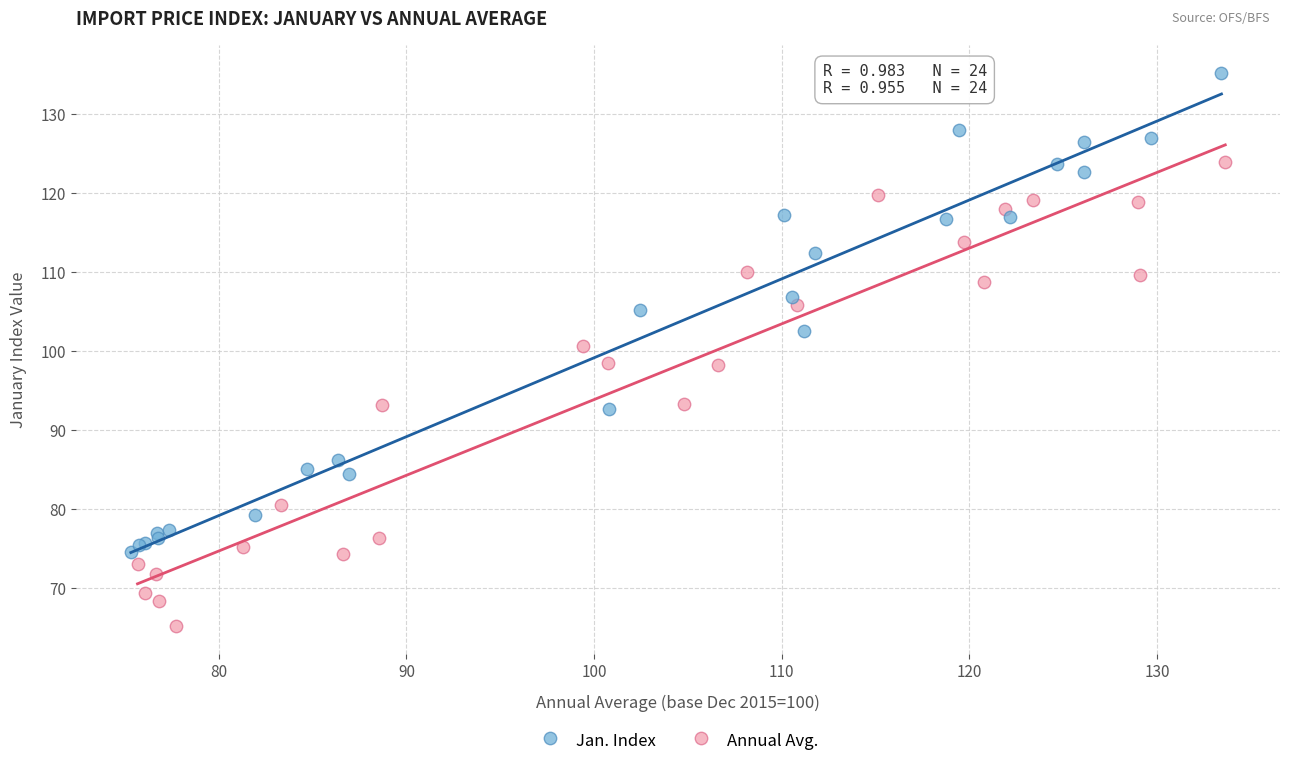

Which series reaches the maximum Y coordinate?

Jan. Index